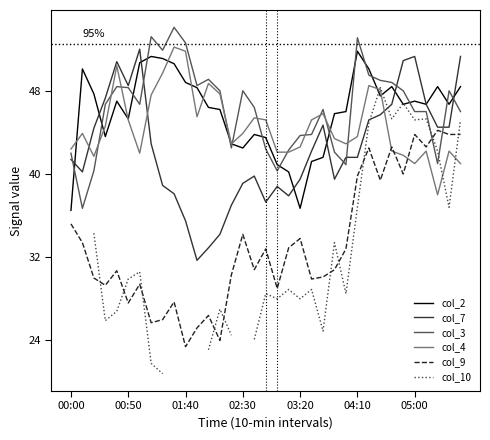

What is the value of the col_4 point at the 5th from the left?

50.4